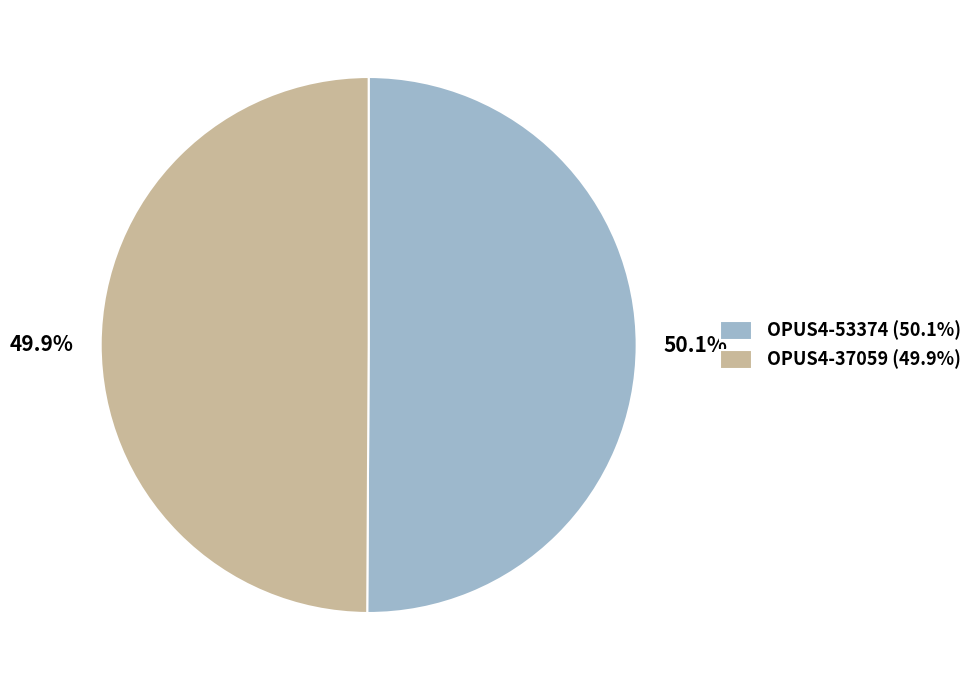

To the nearest percent, what percentage of the pie is OPUS4-53374?

50%